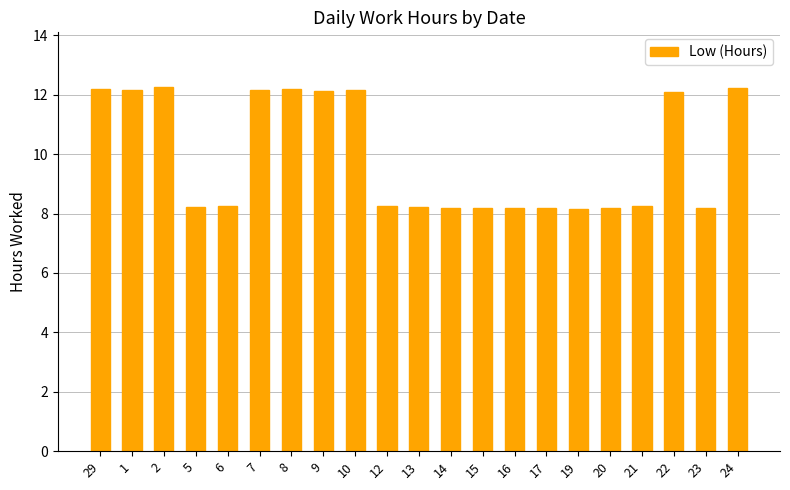

What is the average value?

9.9